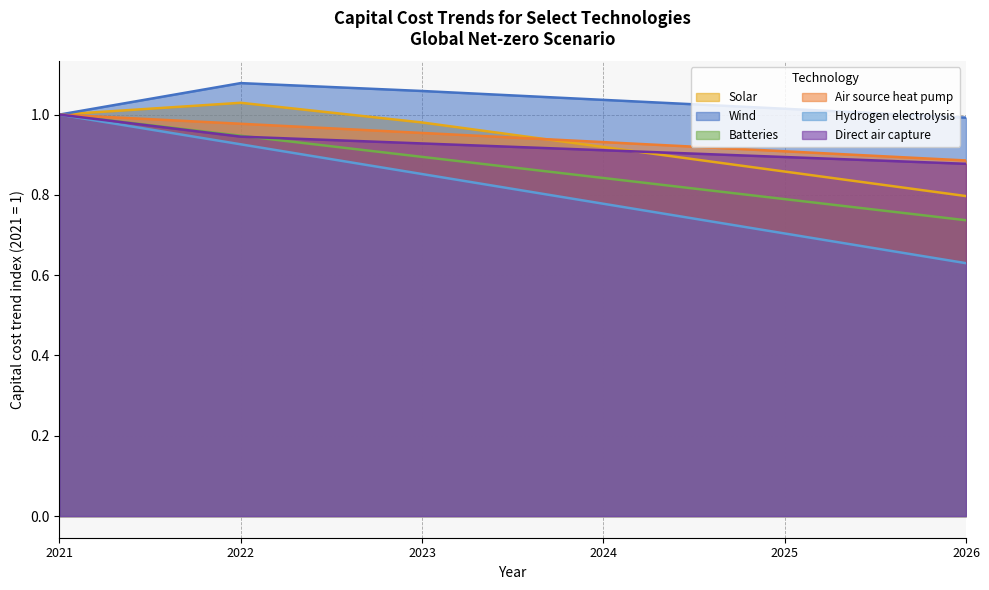

Read the Direct air capture value at 2022.

0.9